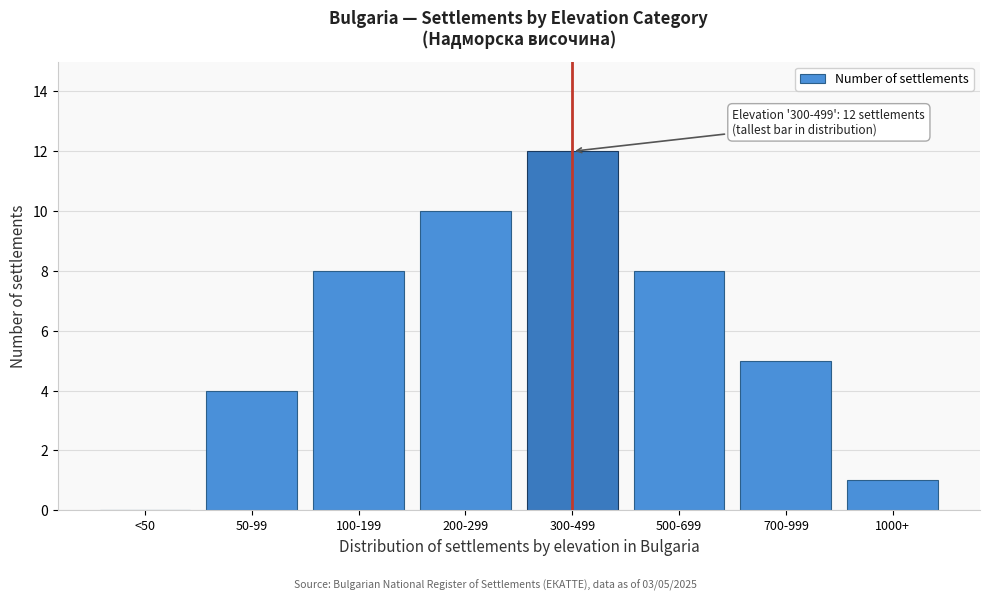

Reading left to right, transcribe all the data shown in this chart.

<50=0	50-99=4	100-199=8	200-299=10	300-499=12	500-699=8	700-999=5	1000+=1